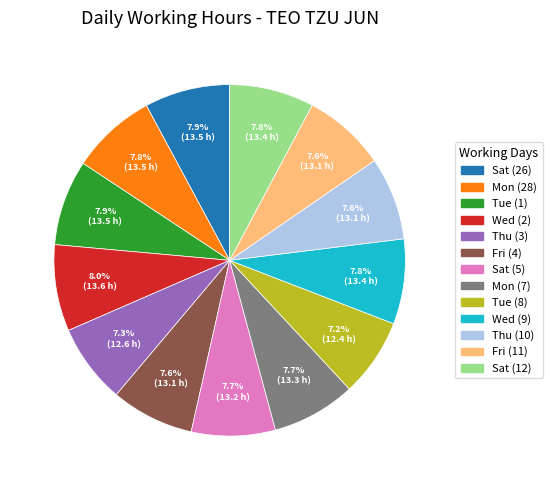

What percentage is the Fri (11) slice, to the nearest percent?

8%